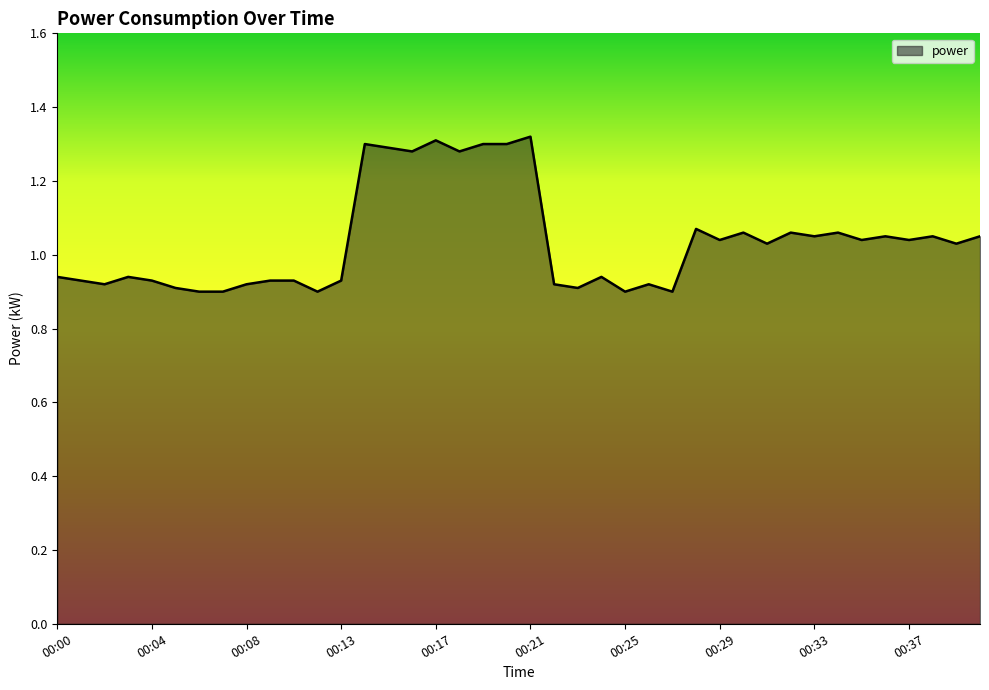

What is the difference between the maximum and minimum values?

0.4